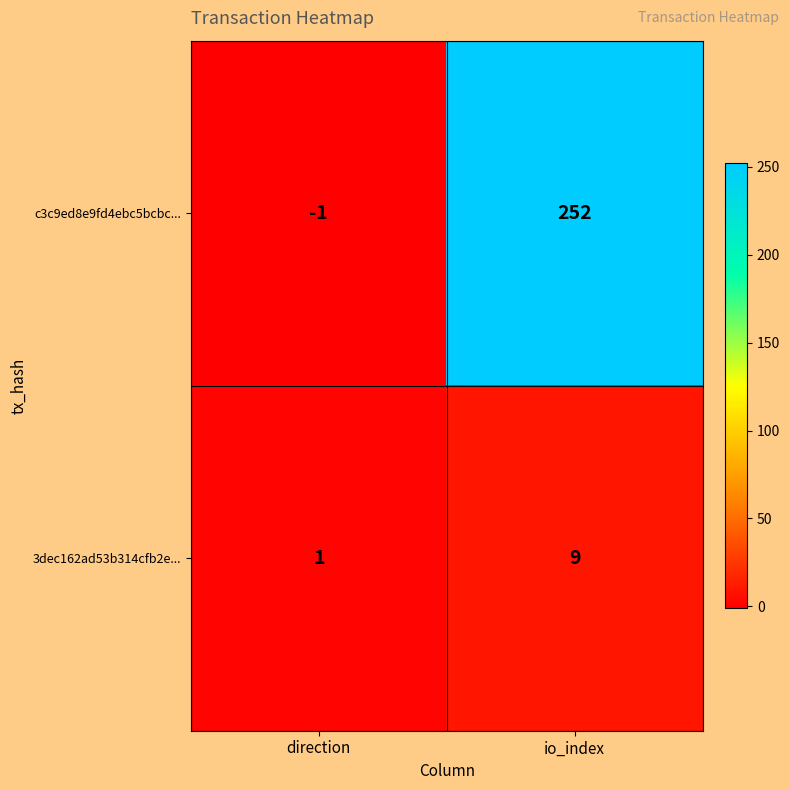

How many values in c3c9ed8e9fd4ebc5bcbc... are below zero?

1